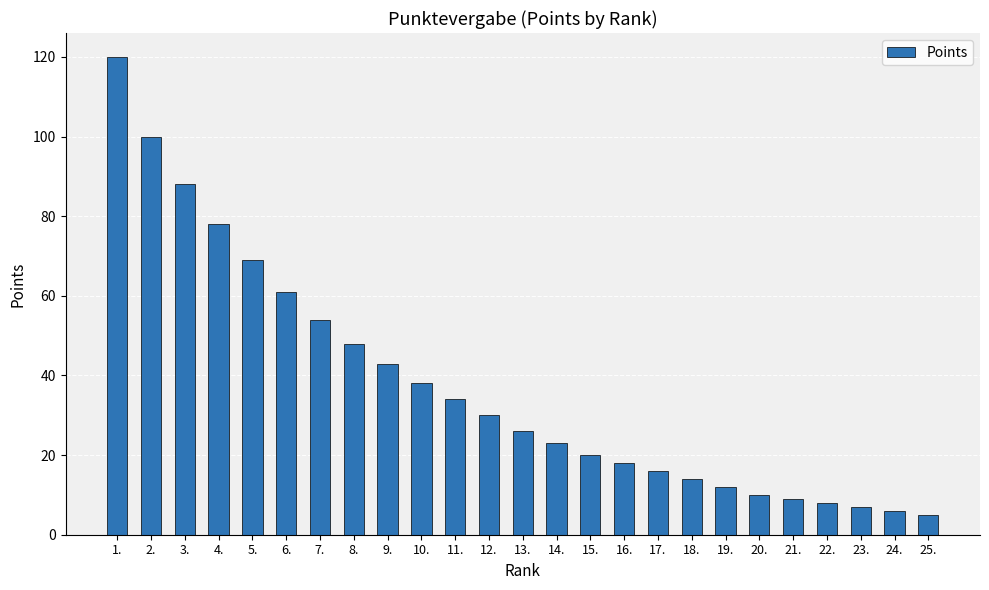

How many distinct data groups are displayed?

1